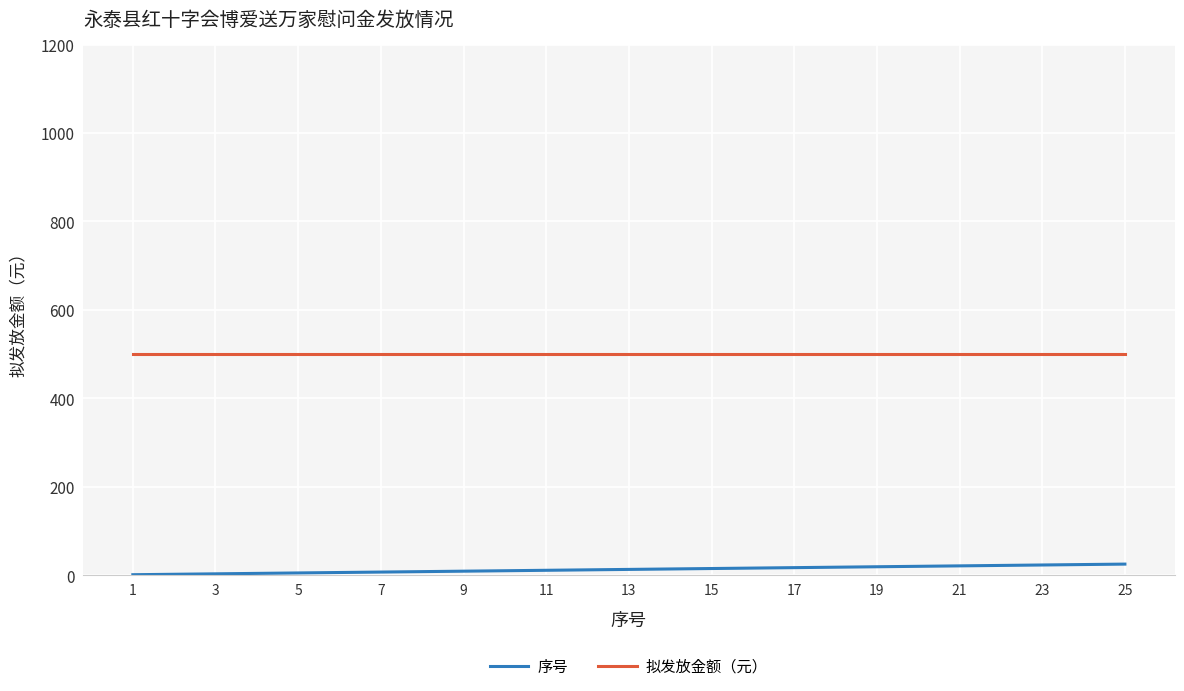

Rank the series by their average value, from lowest to highest.

序号, 拟发放金额（元）